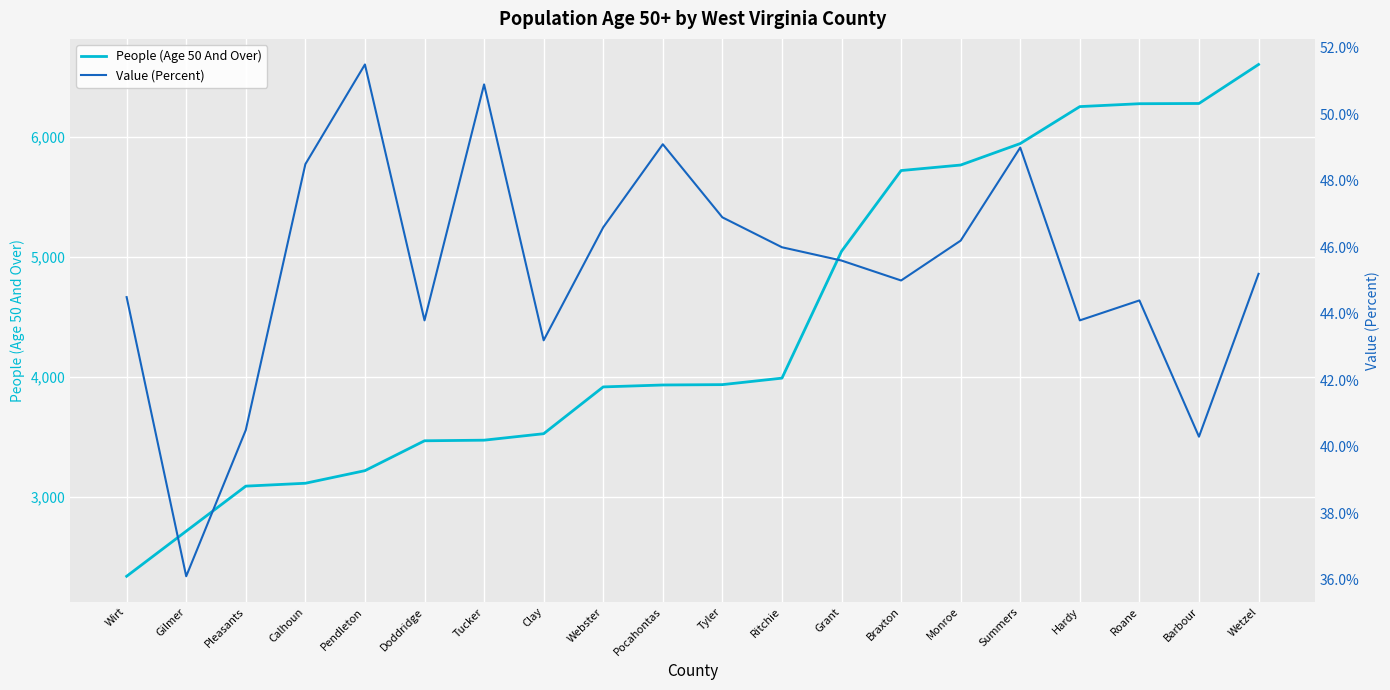

What is the difference between the maximum and minimum values in the Value (Percent) series?

15.4